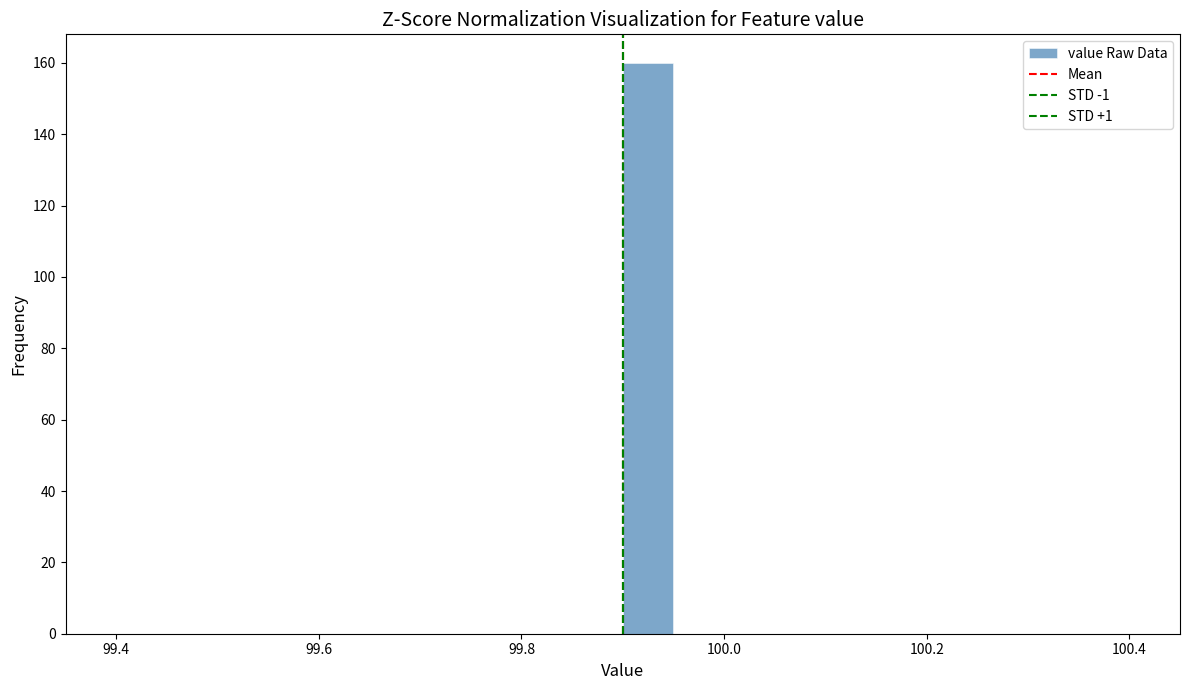

Around what value on the x-axis is the tallest bar? Give the approximate position of its centre, as read against the axis.

99.92